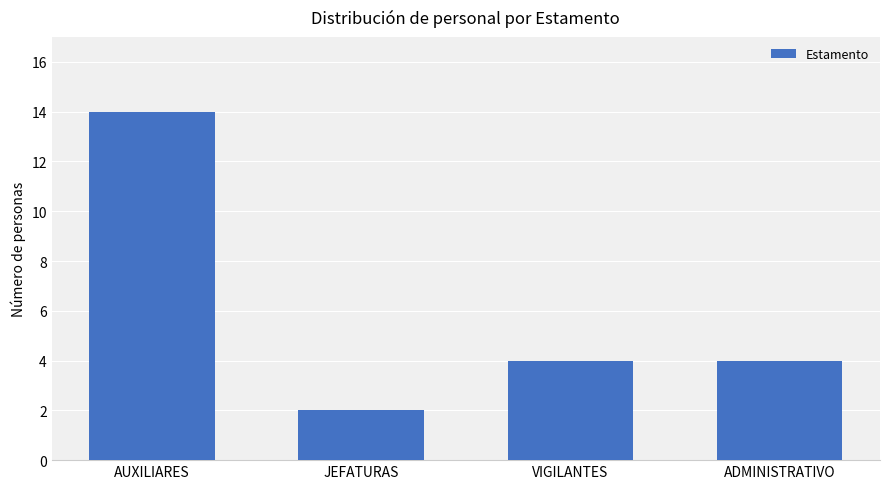

What is the difference between the maximum and minimum values?

12